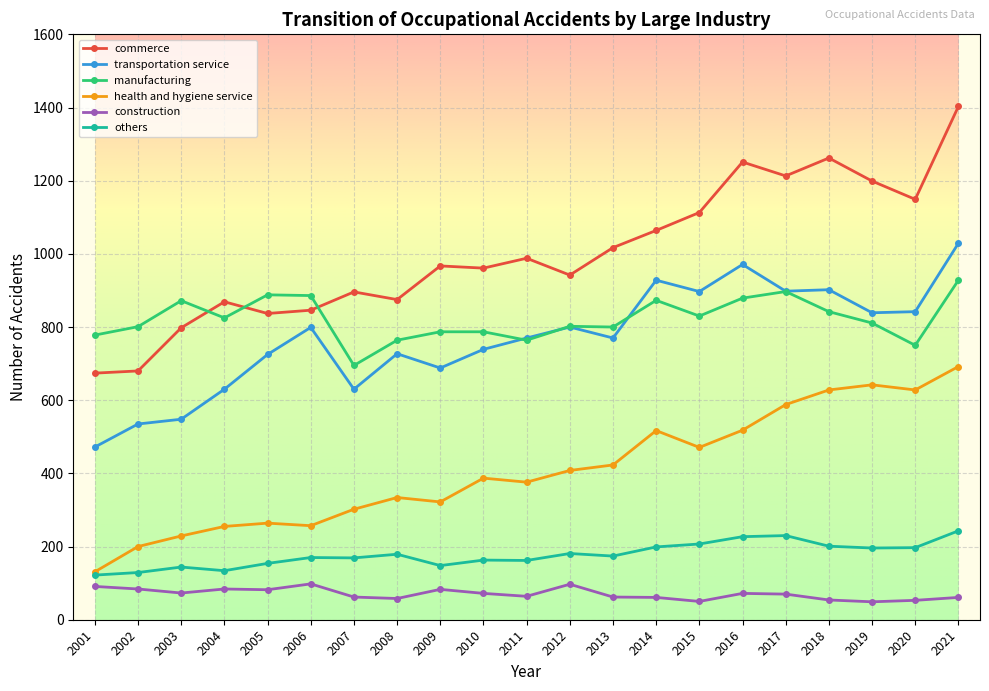

What is the total value across all series at 2017?

3896